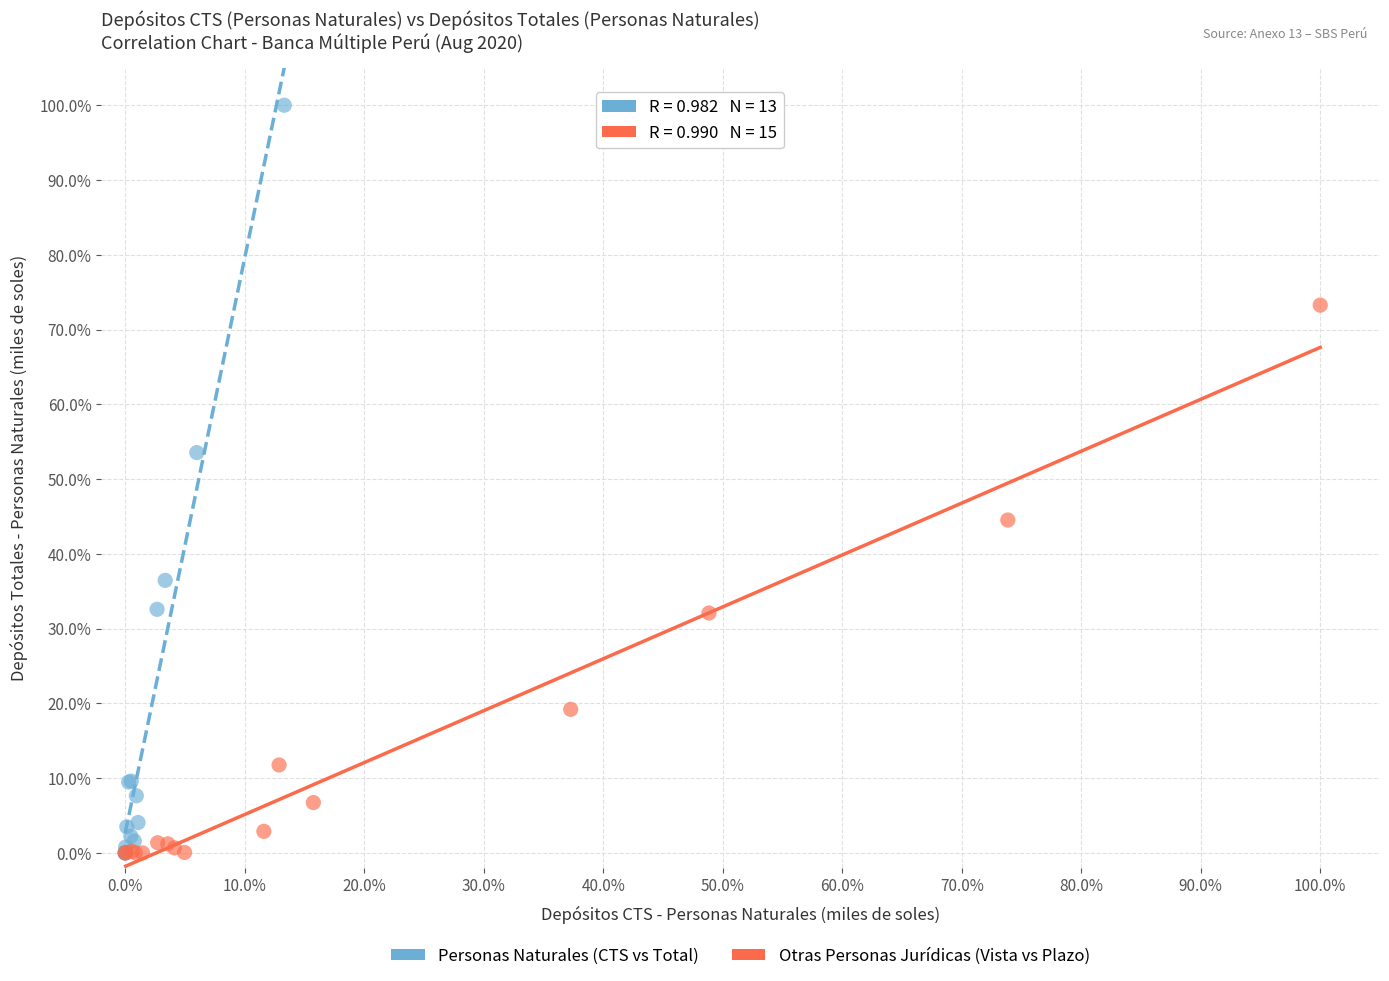

Which series contains the highest Y value?

Personas Naturales (CTS vs Total)